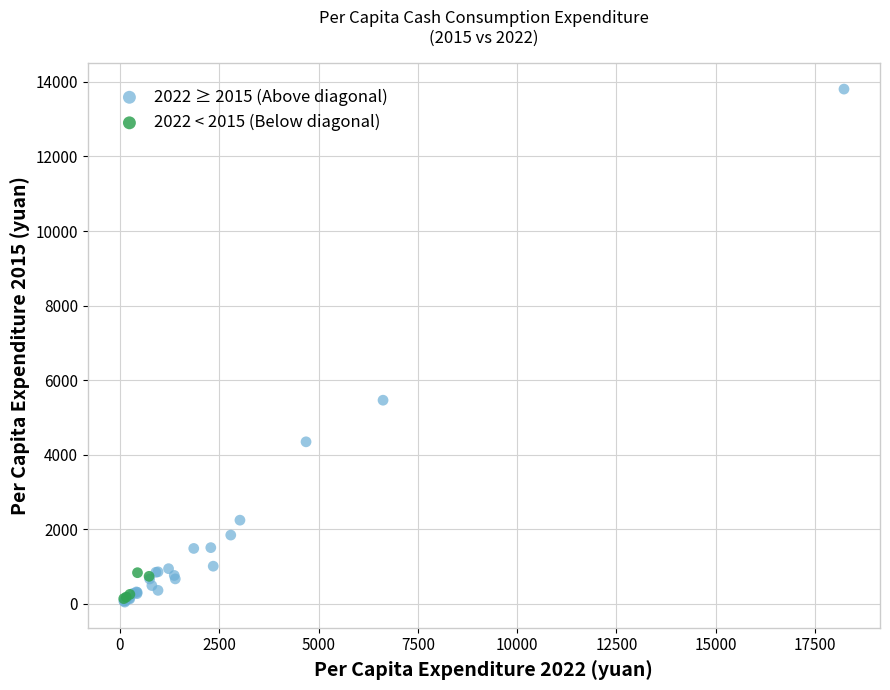

Which series has the largest Y range (max minus min)?

2022 ≥ 2015 (Above diagonal)